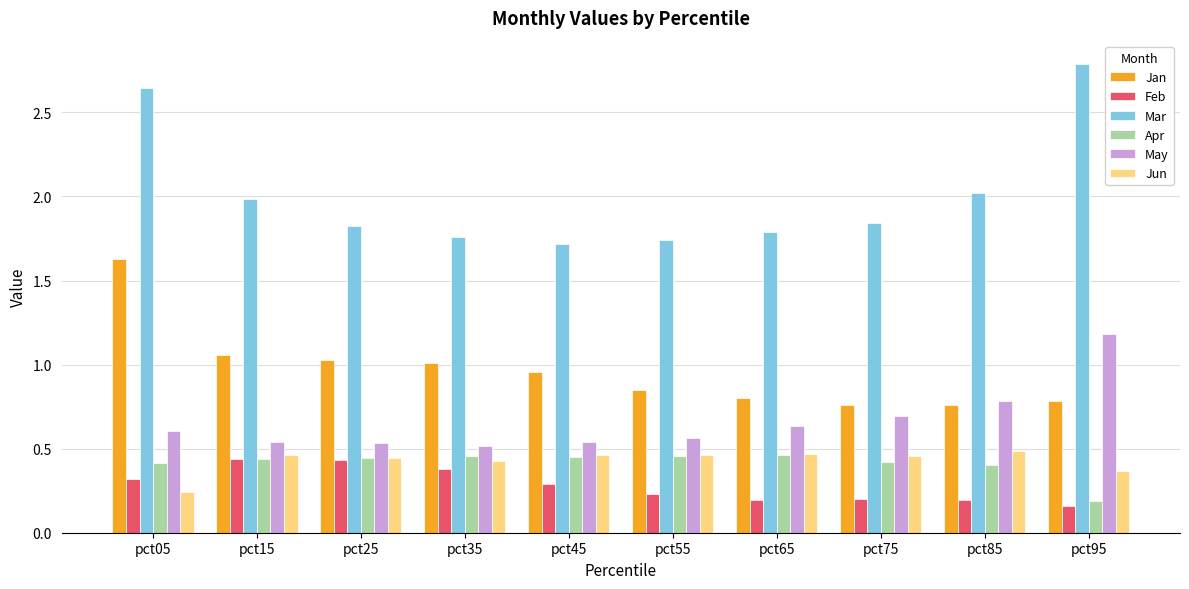

Which series changed the most between pct05 and pct55?

Mar